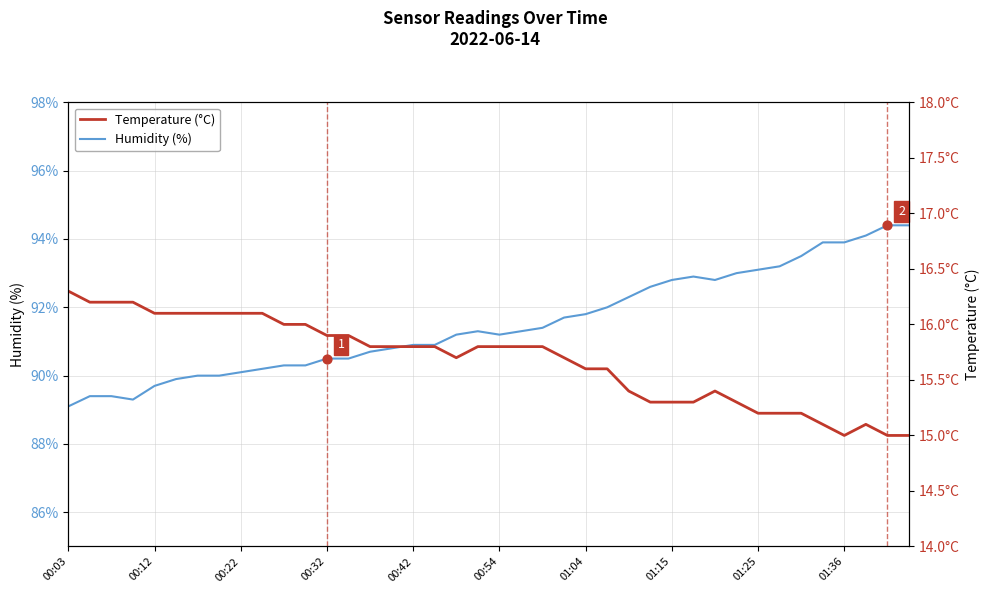

What is the minimum value for Humidity (%)?

89.1